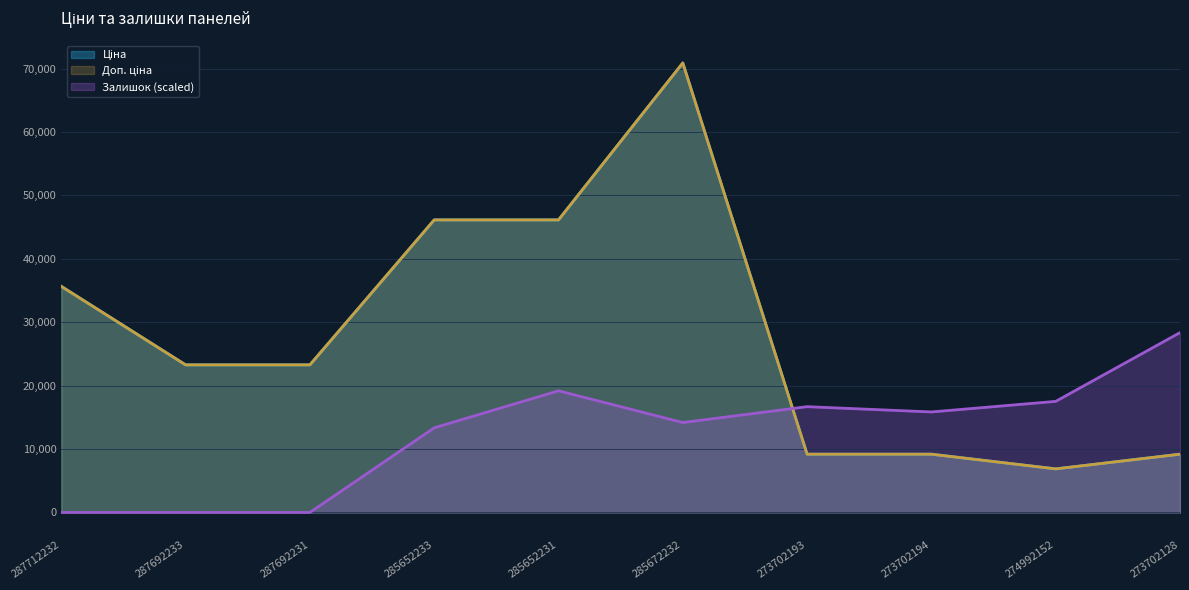

Which series has the largest total across all categories?

Ціна